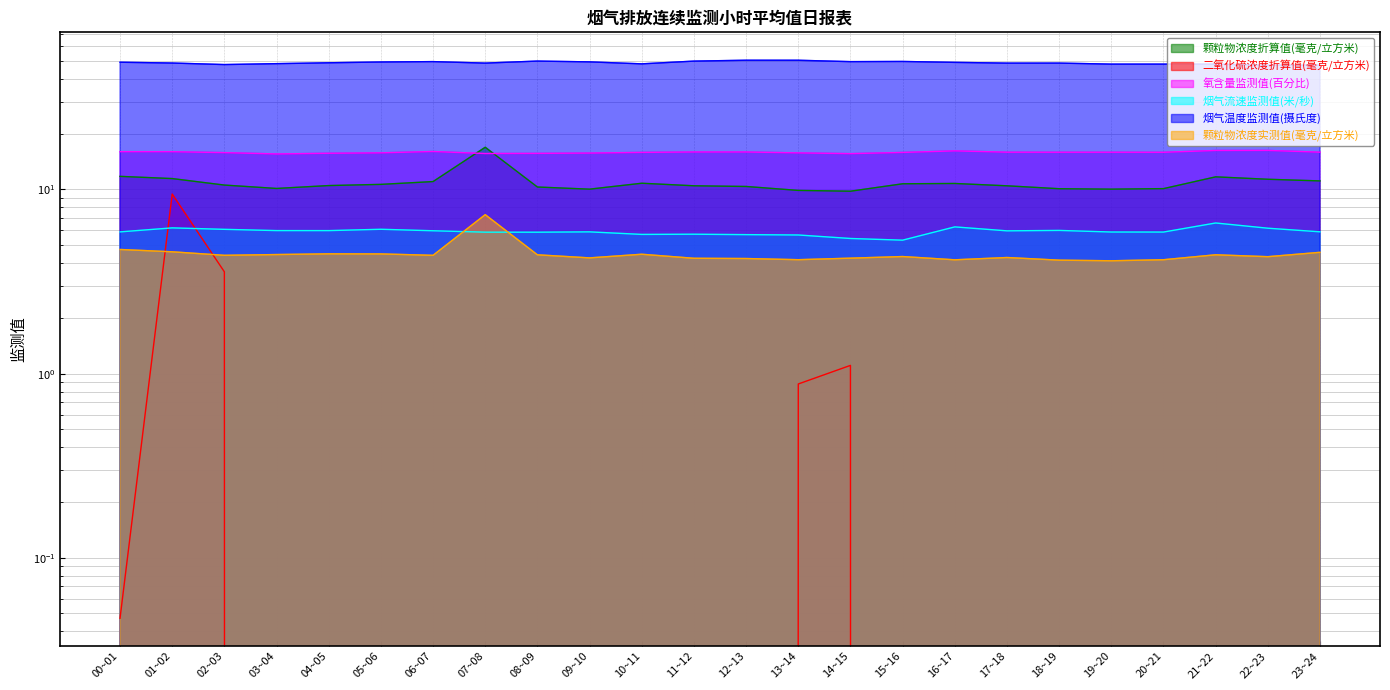

Rank the series at 12~13 from lowest to highest value.

二氧化硫浓度折算值(毫克/立方米), 颗粒物浓度实测值(毫克/立方米), 烟气流速监测值(米/秒), 颗粒物浓度折算值(毫克/立方米), 氧含量监测值(百分比), 烟气温度监测值(摄氏度)